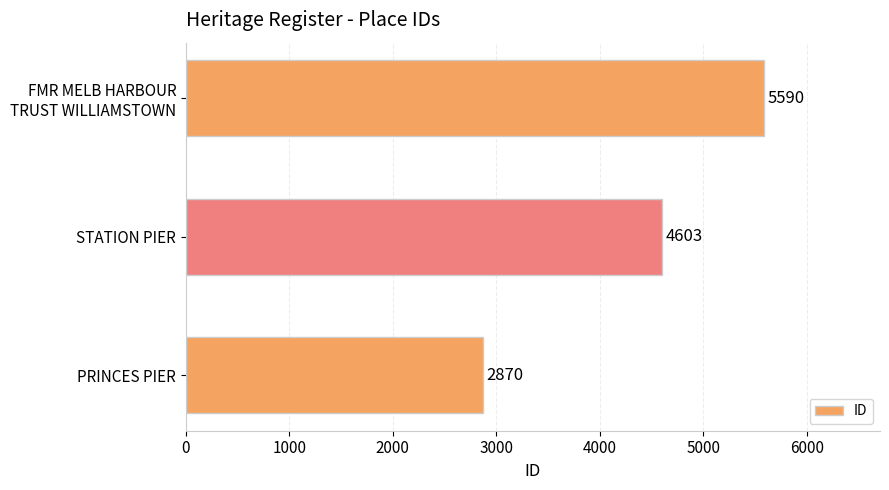

Reading bottom to top, what are all the values shown in this chart?

2870	4603	5590